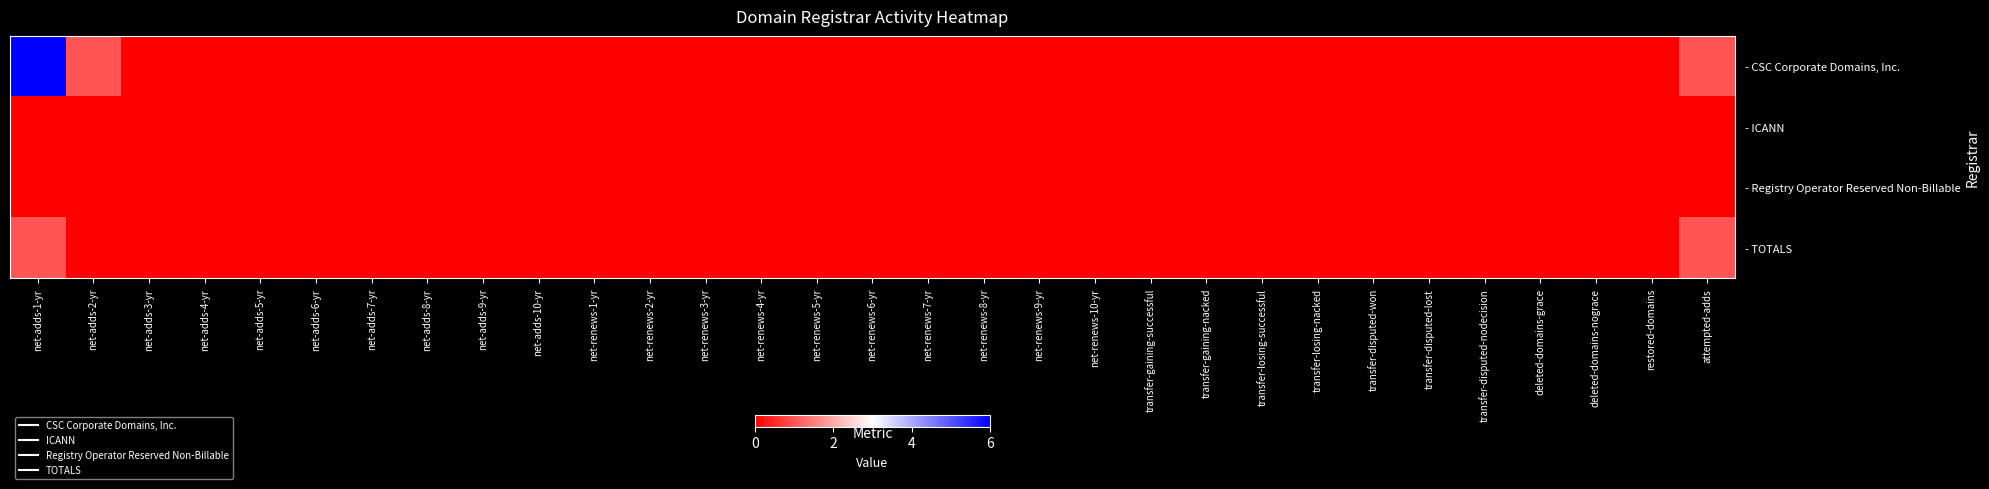

At how many categories does at least one series exceed 3?

1